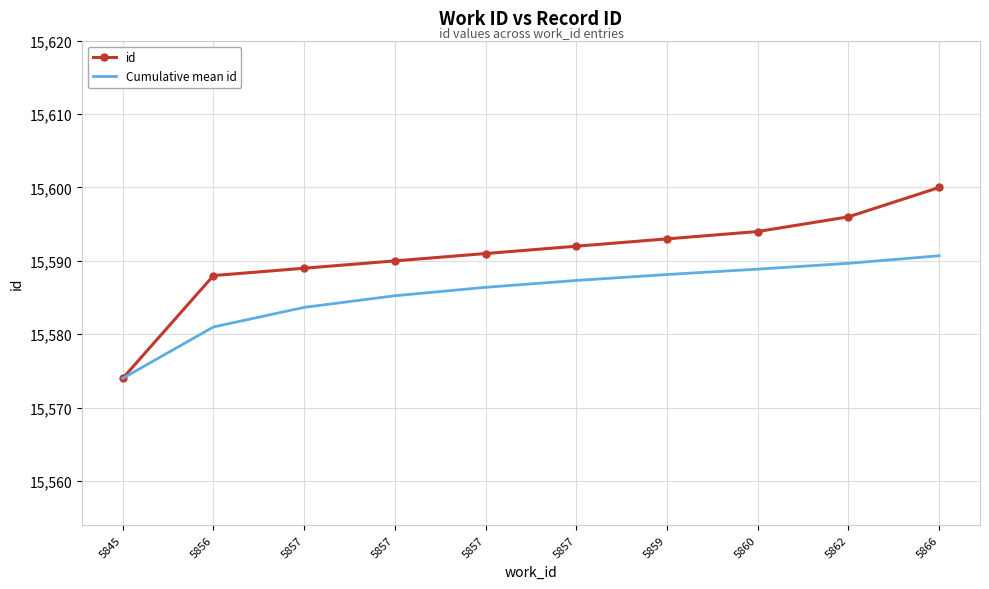

What are all the series names shown in the legend?

id, Cumulative mean id